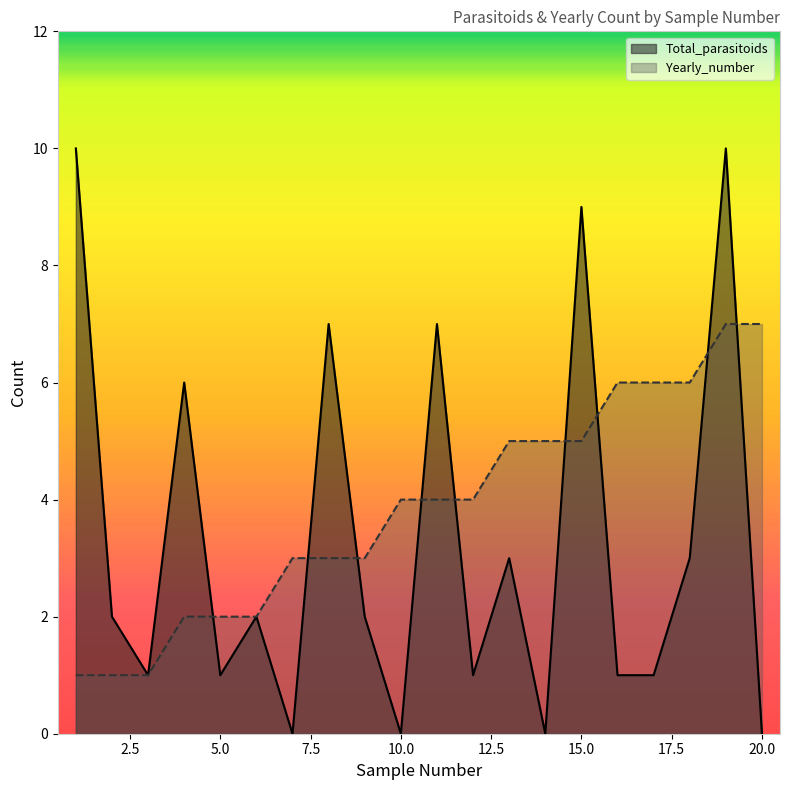

Is it true that Total_parasitoids equals 6 at 20.0?

False